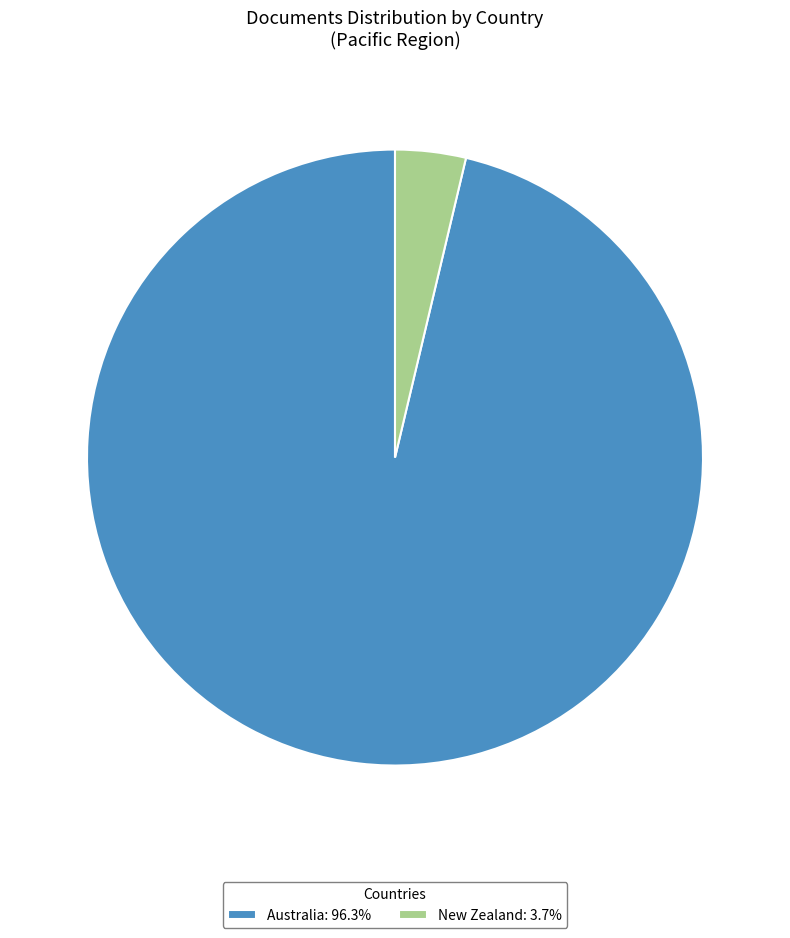

Which category has the biggest portion of the pie?

Australia